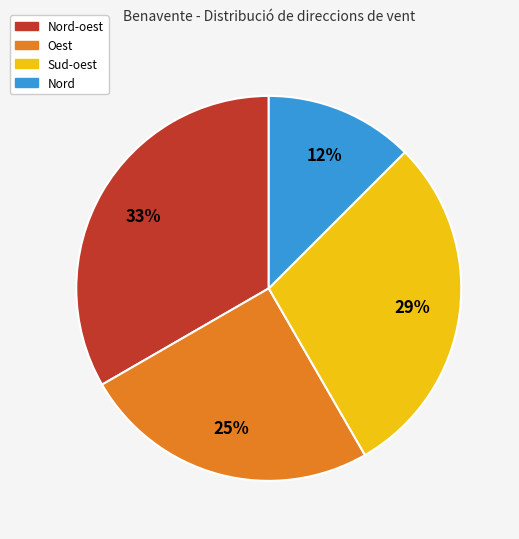

To the nearest percent, what is the average slice percentage?

25%